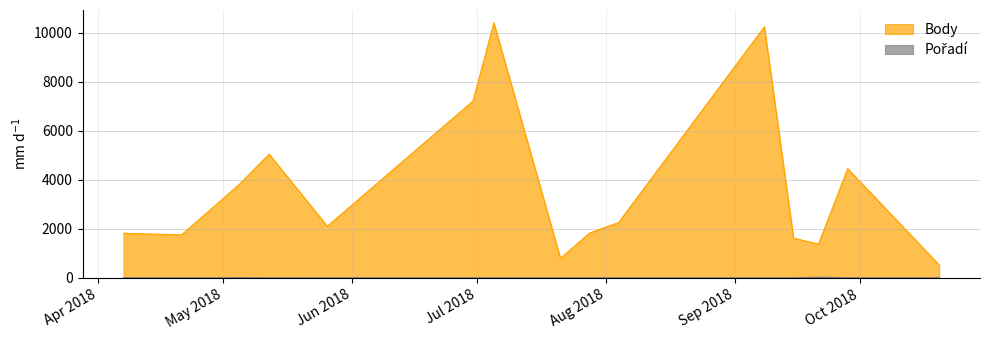

What are all the series names shown in the legend?

Body, Pořadí